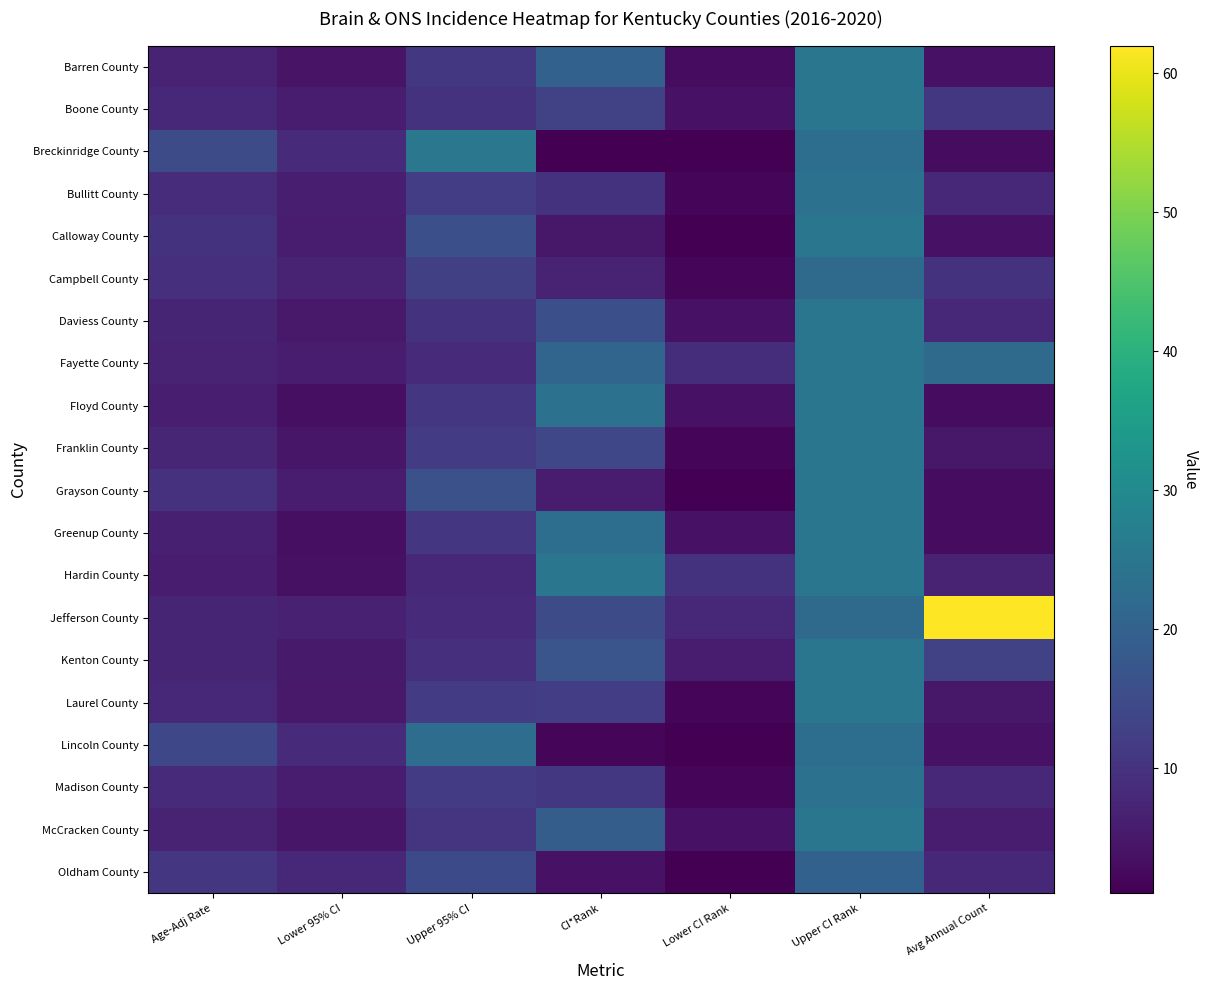

Which label corresponds to the smallest value in the chart?

CI*Rank